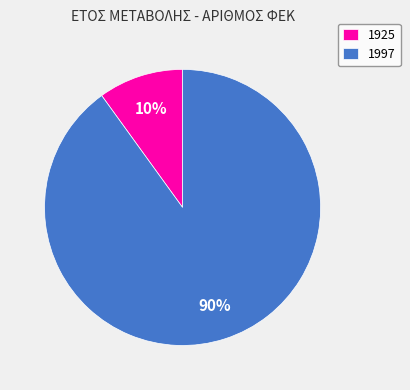

Is there any slice that represents more than half of the pie?

Yes